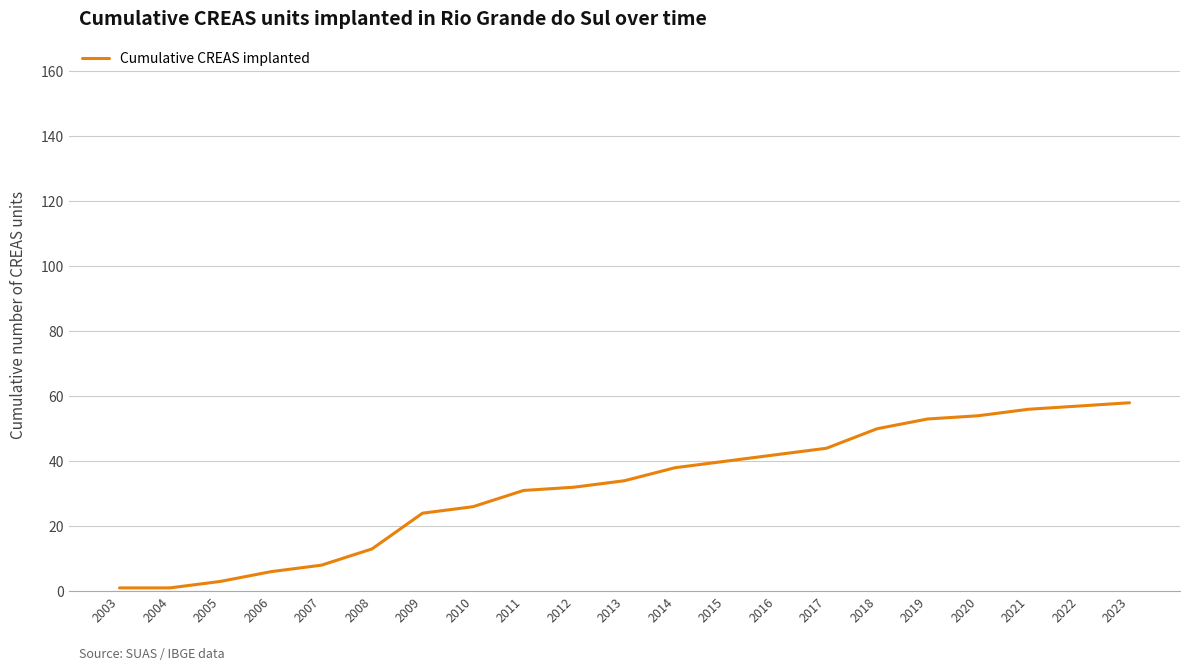

Approximately how many times larger is the value at 2021 compared to 2022?

1.0